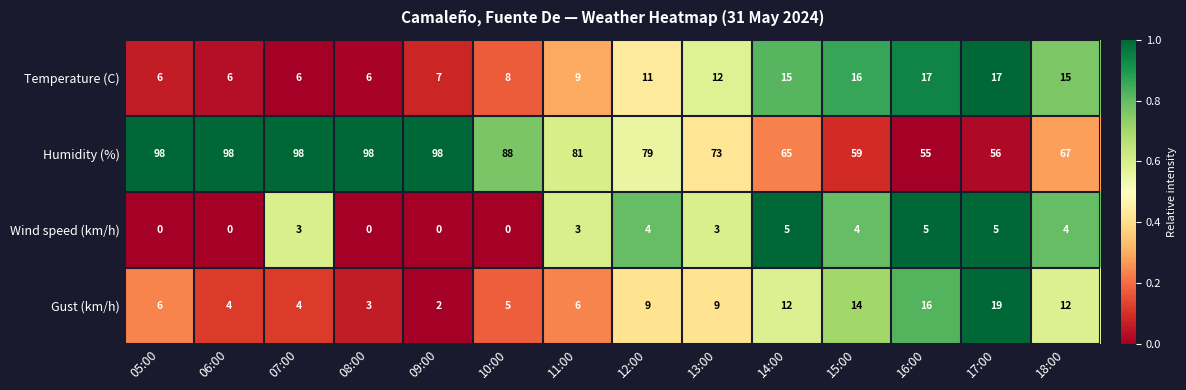

True or false: Wind speed (km/h) has a value of 6 at 12:00.

False